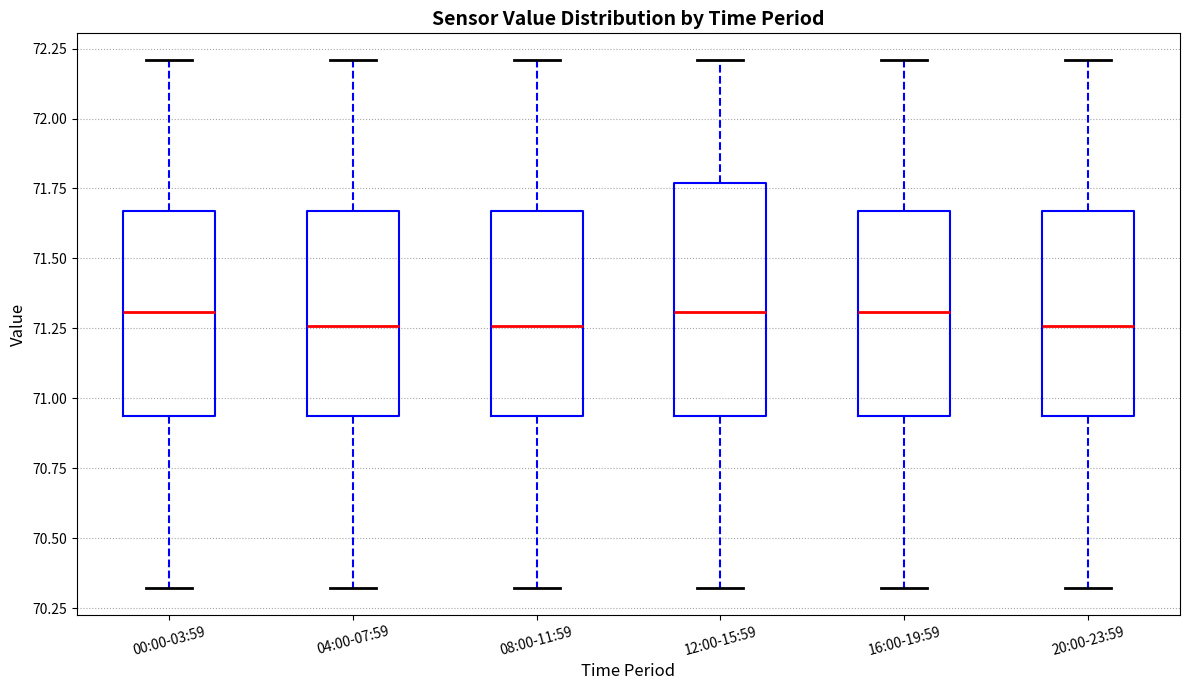

Reading left to right, transcribe this box plot: for each box, give where its median line is, the range the box spans, and where its two whiskers end, as read against the y-axis. The values are not printed on the chart, so give them approximately, as read against the axis.

00:00-03:59: median 71.30, box 70.95 to 71.65, whiskers 70.30 to 72.20
04:00-07:59: median 71.25, box 70.95 to 71.65, whiskers 70.30 to 72.20
08:00-11:59: median 71.25, box 70.95 to 71.65, whiskers 70.30 to 72.20
12:00-15:59: median 71.30, box 70.95 to 71.75, whiskers 70.30 to 72.20
16:00-19:59: median 71.30, box 70.95 to 71.65, whiskers 70.30 to 72.20
20:00-23:59: median 71.25, box 70.95 to 71.65, whiskers 70.30 to 72.20